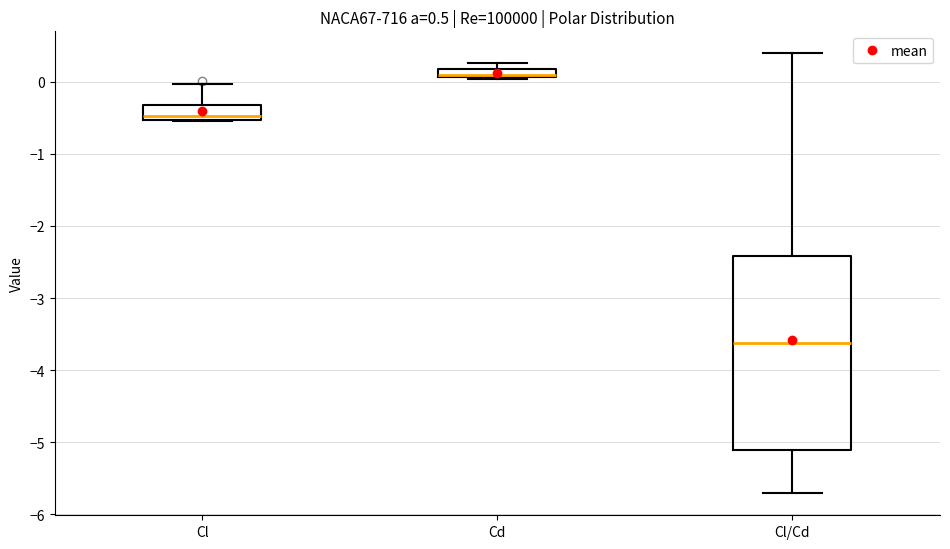

Which box's median line is the lowest?

Cl/Cd